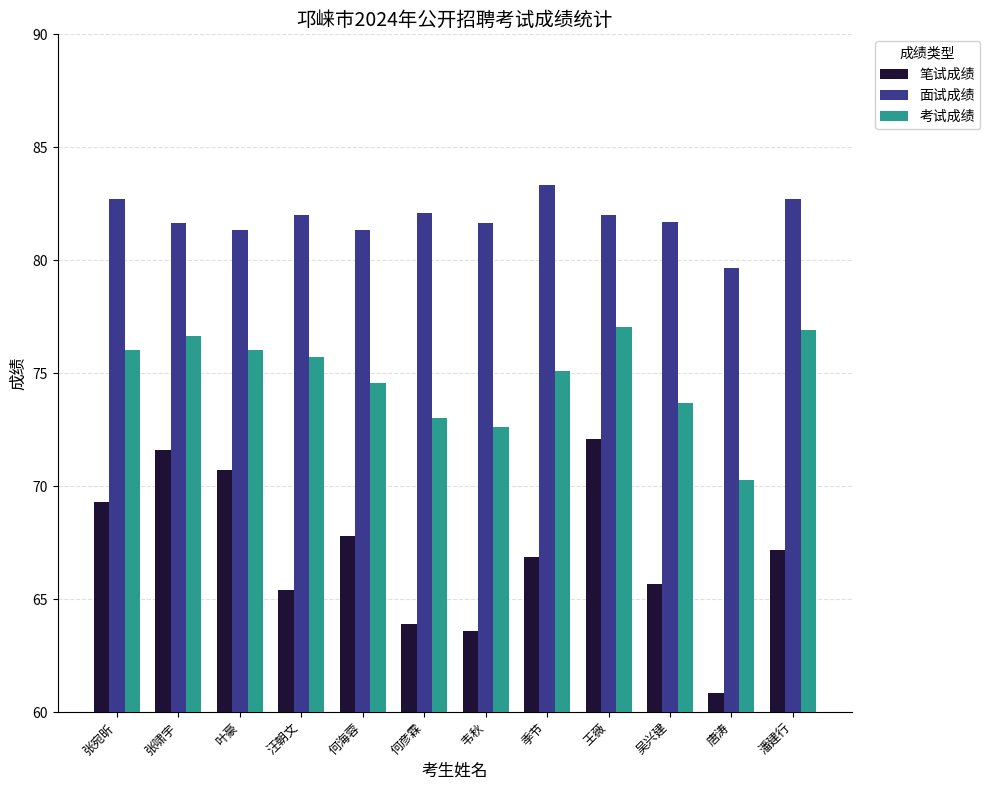

What is the difference between the 面试成绩 values at 张啸宇 and 王薇?

0.3